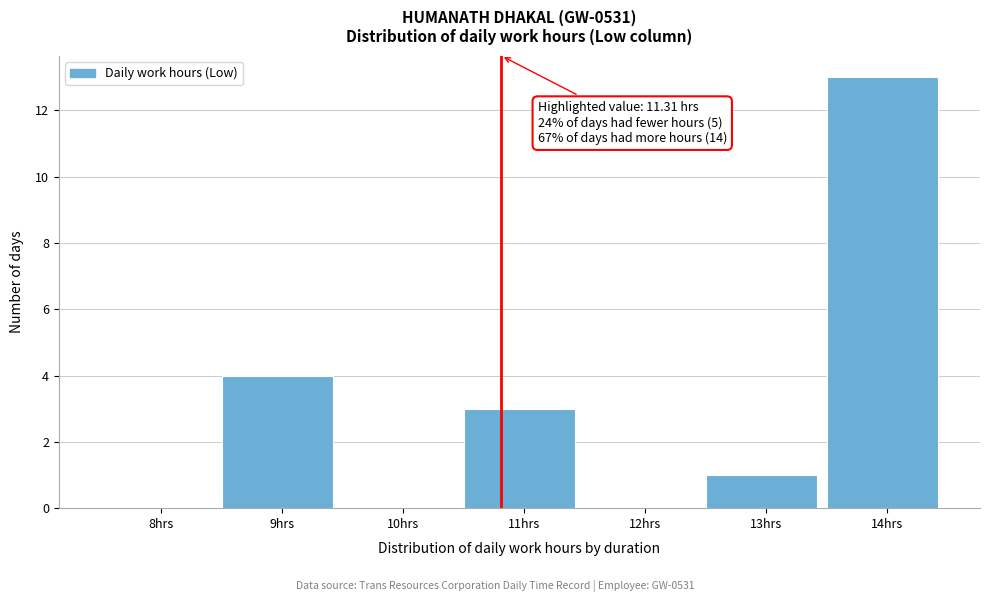

Reading left to right, transcribe all the data shown in this chart.

8hrs=0	9hrs=4	10hrs=0	11hrs=3	12hrs=0	13hrs=1	14hrs=13